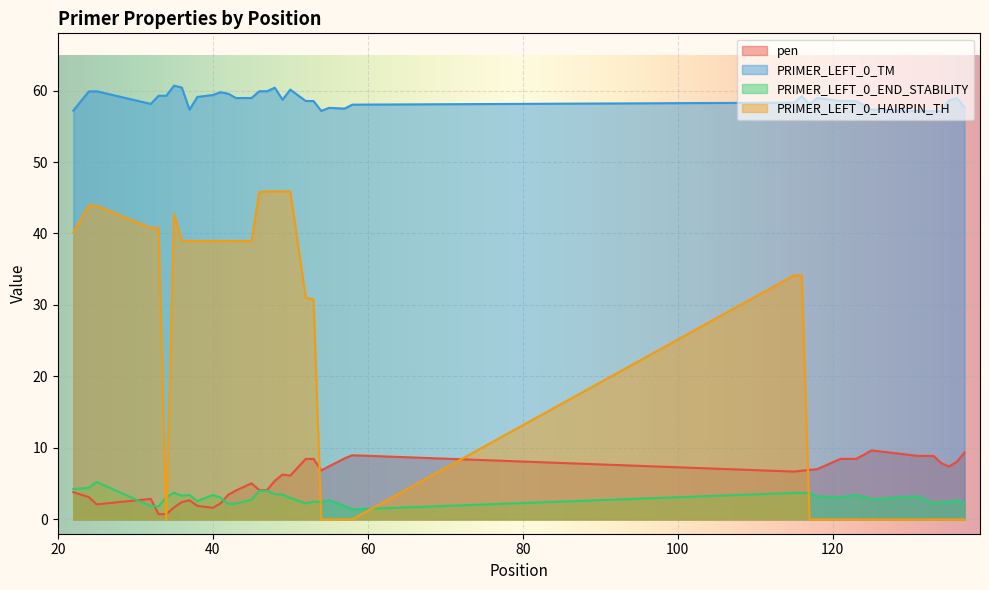

How many lines are shown in the chart?

4